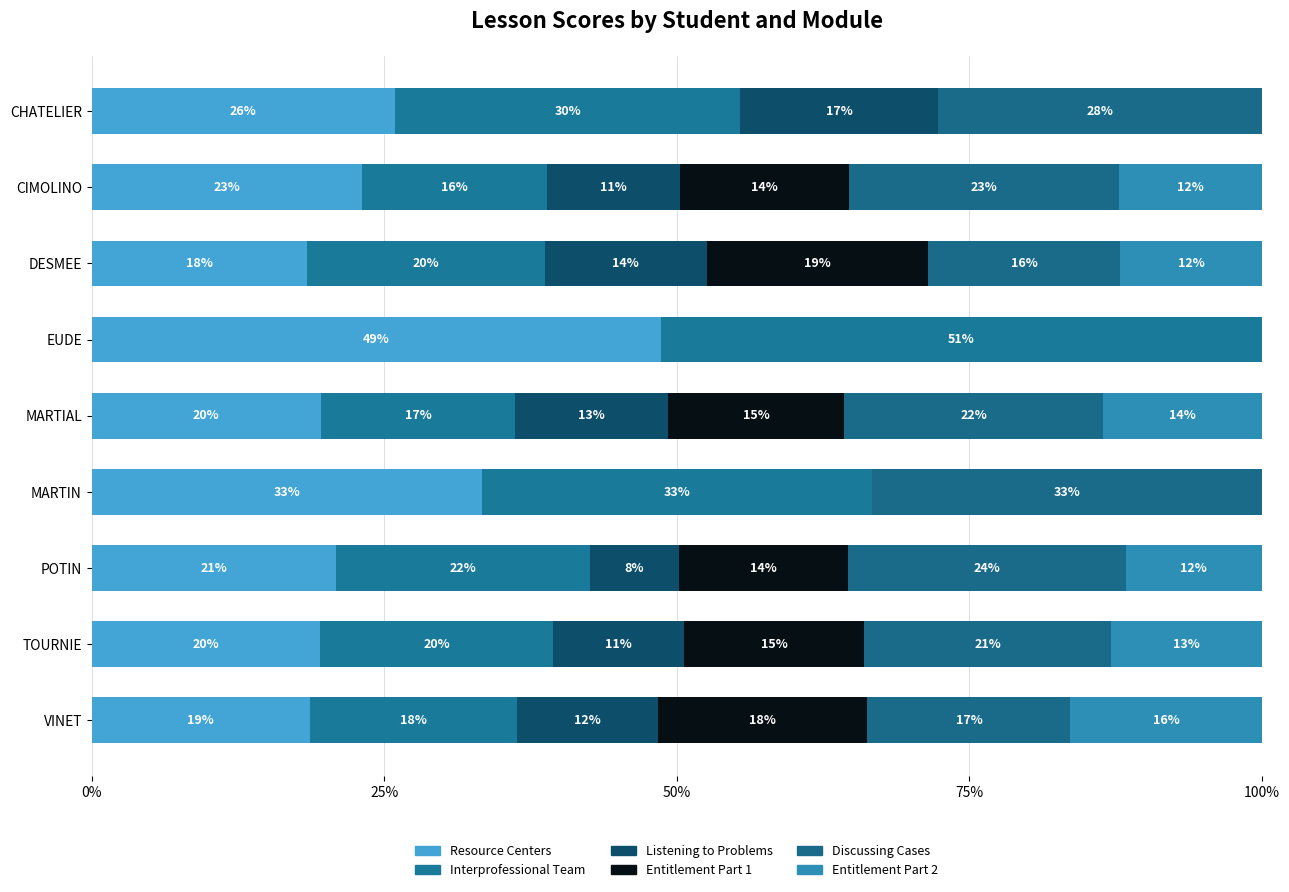

Which series has the widest spread of values?

Interprofessional Team